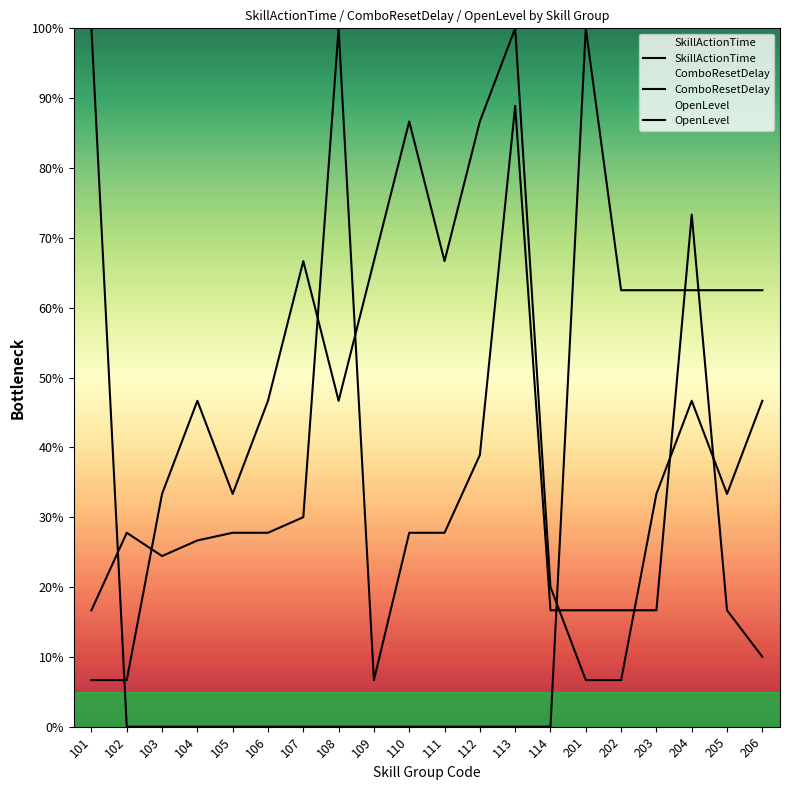

Reading right to left, extract all data points from this chart.

SkillActionTime: 206=0.1	205=0.2	204=0.7	203=0.2	202=0.2	201=0.2	114=0.2	113=0.9	112=0.4	111=0.3	110=0.3	109=0.1	108=1.0	107=0.3	106=0.3	105=0.3	104=0.3	103=0.2	102=0.3	101=0.2
ComboResetDelay: 206=0.6	205=0.6	204=0.6	203=0.6	202=0.6	201=1.0	114=0.0	113=0.0	112=0.0	111=0.0	110=0.0	109=0.0	108=0.0	107=0.0	106=0.0	105=0.0	104=0.0	103=0.0	102=0.0	101=1.0
OpenLevel: 206=0.5	205=0.3	204=0.5	203=0.3	202=0.1	201=0.1	114=0.2	113=1.0	112=0.9	111=0.7	110=0.9	109=0.7	108=0.5	107=0.7	106=0.5	105=0.3	104=0.5	103=0.3	102=0.1	101=0.1